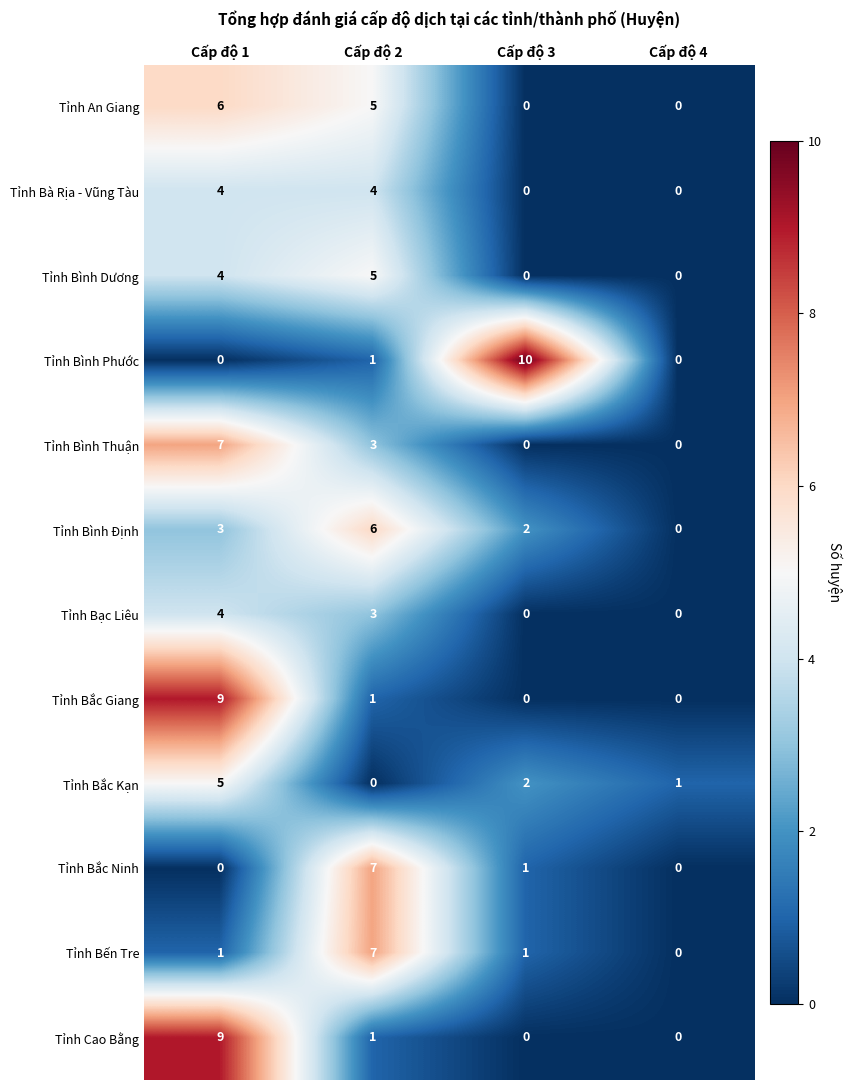

Count the Tỉnh Bình Định values in the range 2 to 6.

3